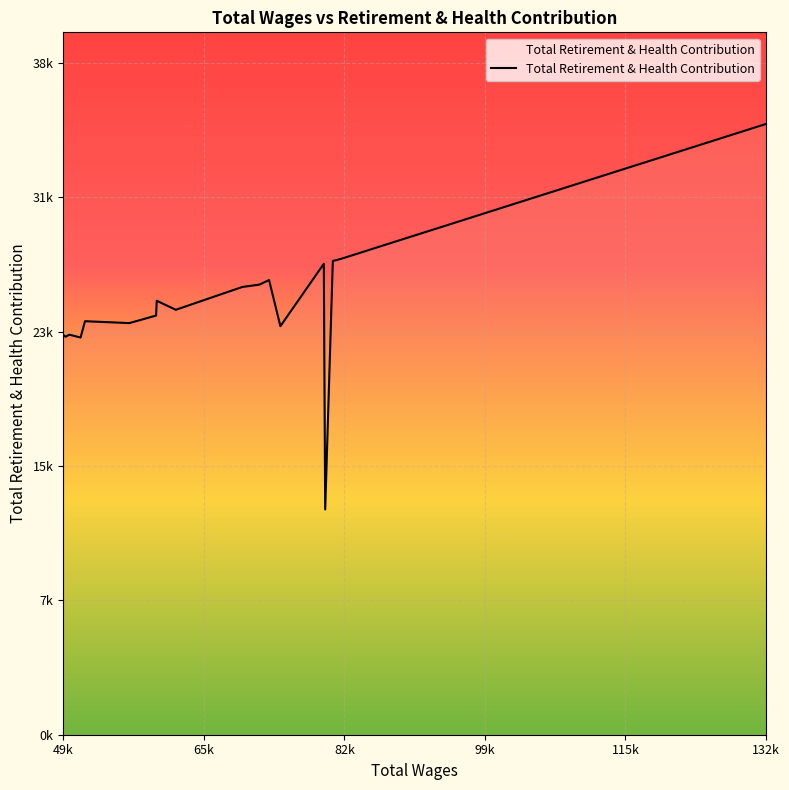

Is this an area chart (filled region under the line)?

Yes